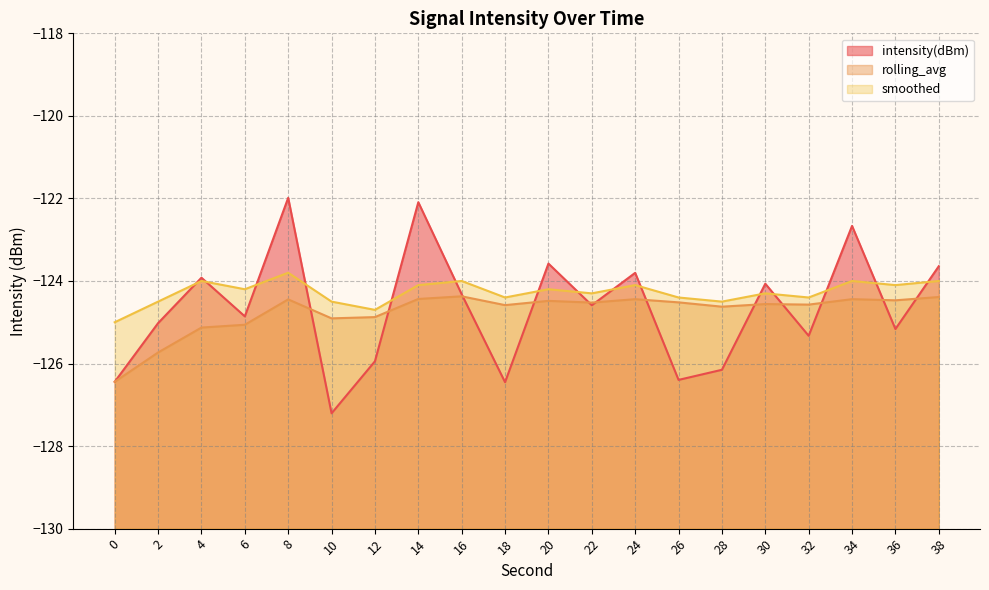

Which has a higher value, 28 or 34?

34